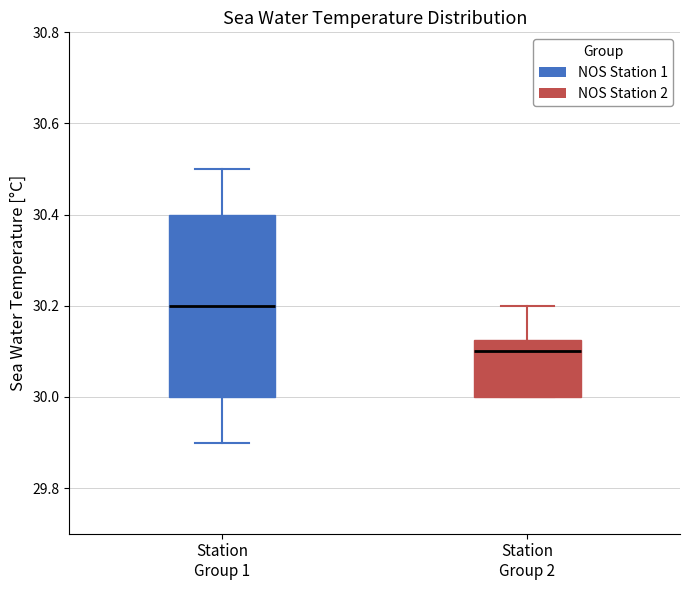

Which box is the tallest, from its lower edge to its upper edge?

Station Group 1